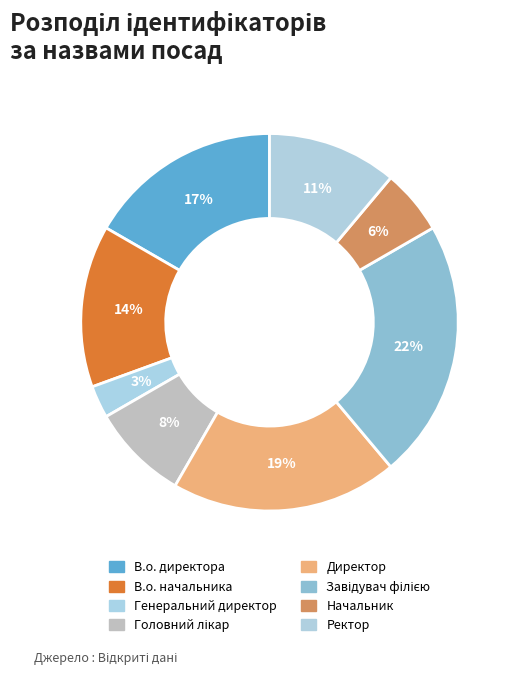

How many slices are in this pie chart?

8